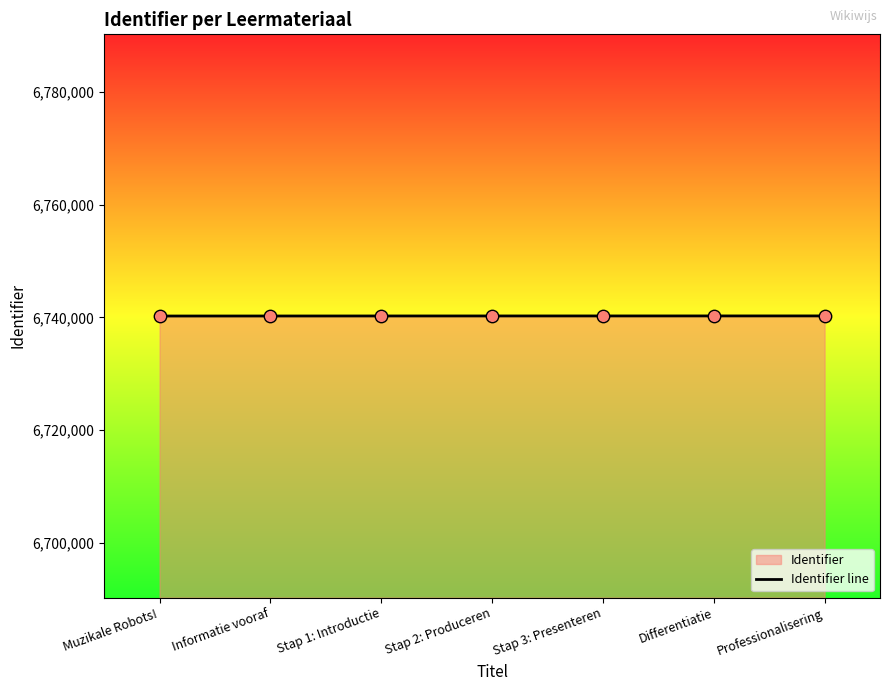

Between Stap 3: Presenteren and Muzikale Robots!, which is larger?

Stap 3: Presenteren